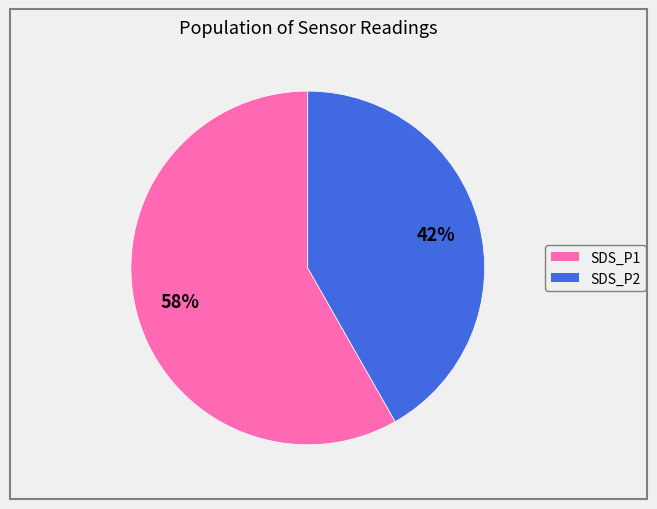

Which category has the biggest portion of the pie?

SDS_P1